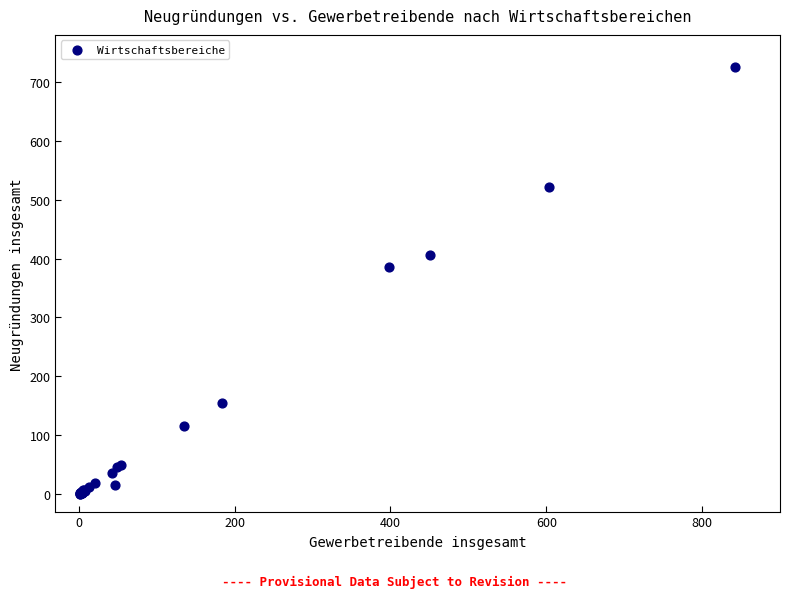

What Y value in the scatter plot is closest to 363?

385